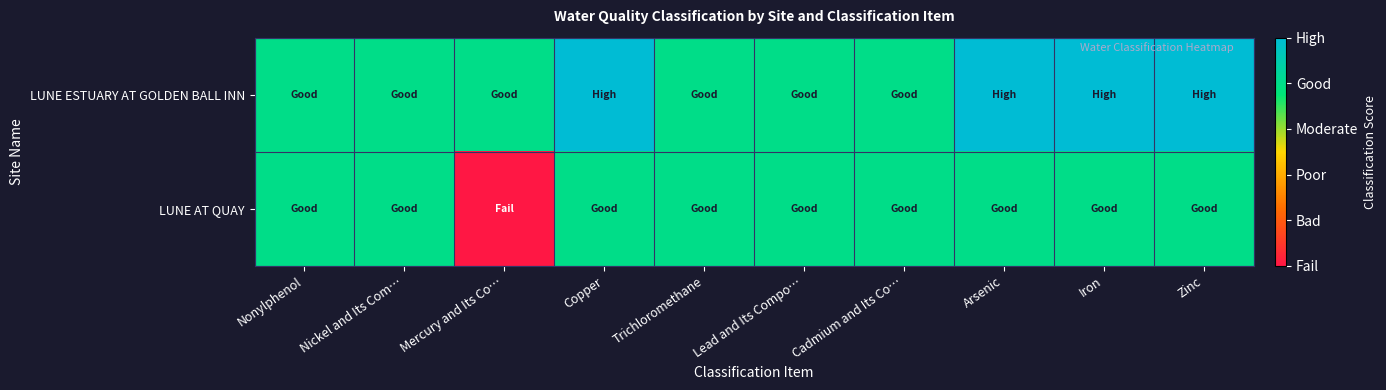

Reading left to right, extract all data points from this chart.

LUNE ESTUARY AT GOLDEN BALL INN: Nonylphenol=4	Nickel and Its Com…=4	Mercury and Its Co…=4	Copper=5	Trichloromethane=4	Lead and Its Compo…=4	Cadmium and Its Co…=4	Arsenic=5	Iron=5	Zinc=5
LUNE AT QUAY: Nonylphenol=4	Nickel and Its Com…=4	Mercury and Its Co…=0	Copper=4	Trichloromethane=4	Lead and Its Compo…=4	Cadmium and Its Co…=4	Arsenic=4	Iron=4	Zinc=4